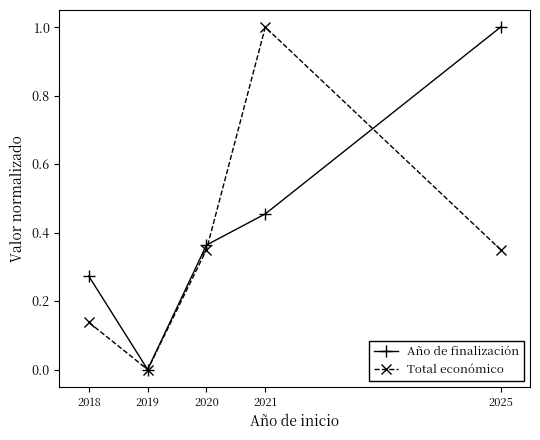

Count the Total económico values in the range 0 to 1.

5